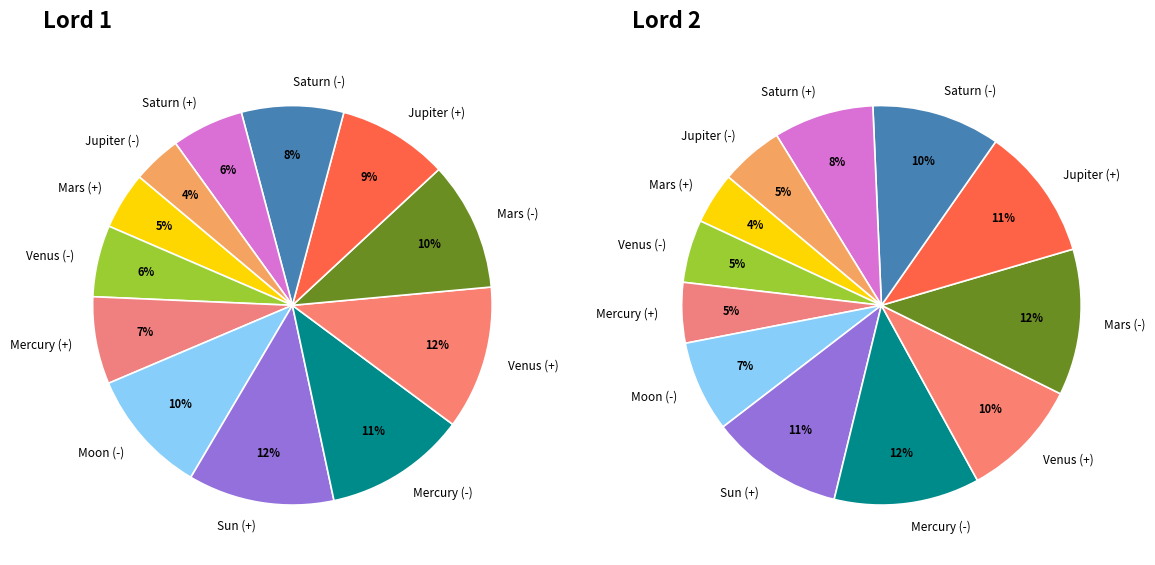

Does Venus (-) represent more than half of the total?

No